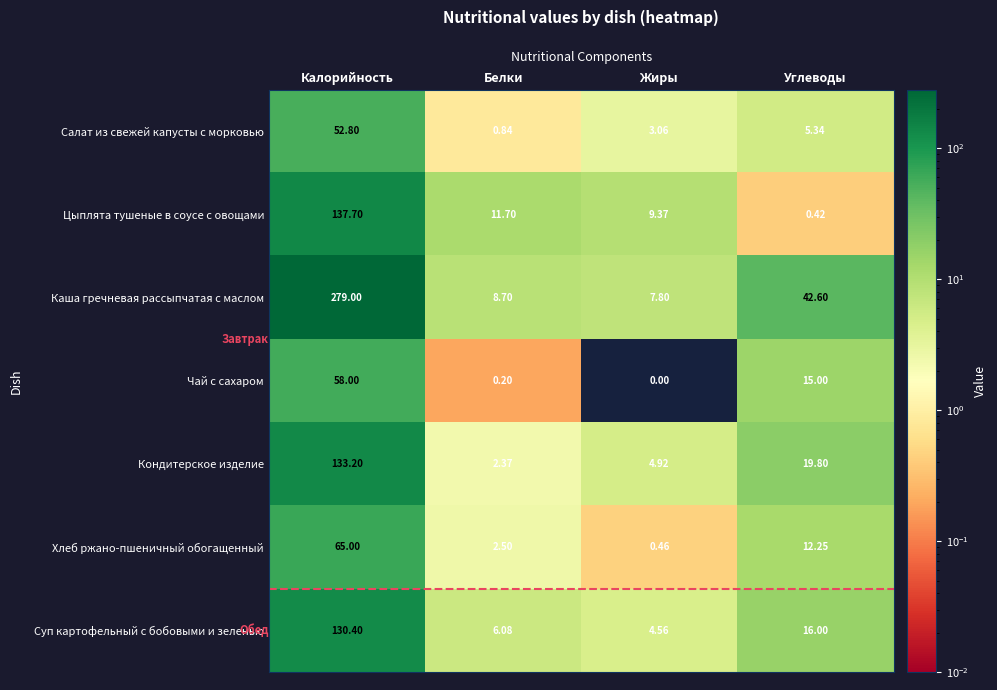

True or false: Каша гречневая рассыпчатая с маслом has a value of 42.6 at Углеводы.

True